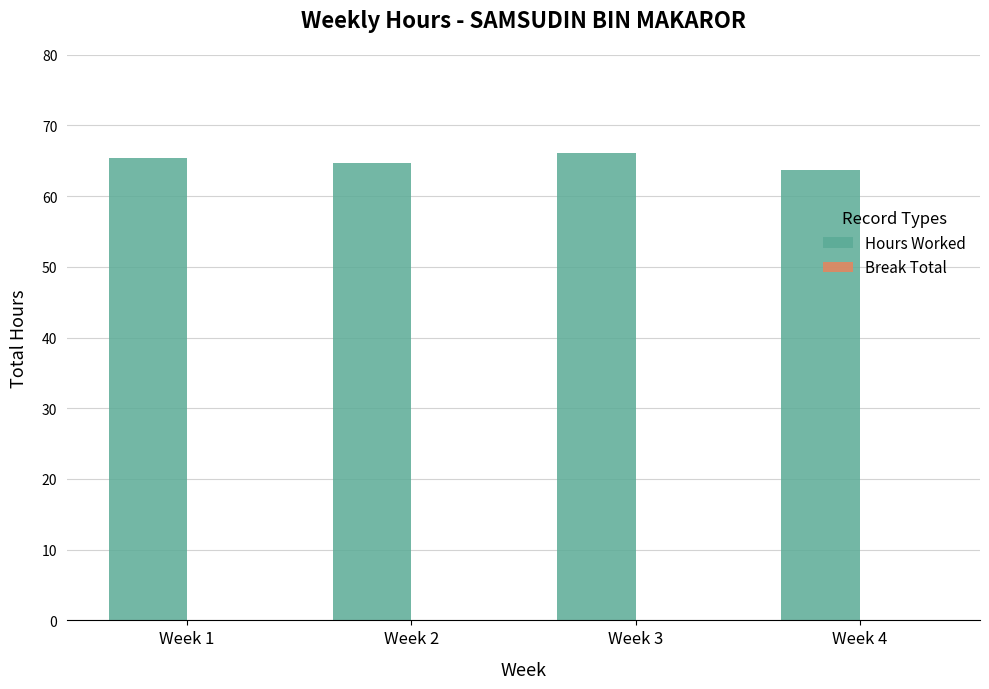

What is the value of the 3rd bar from the left?

66.1